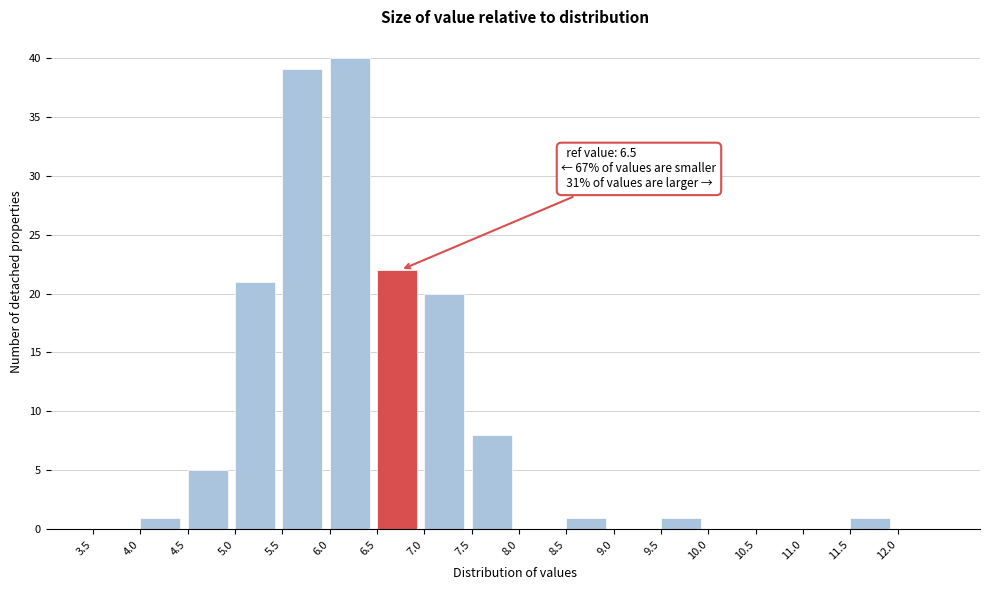

Over which range of the x-axis is the bar tallest?

6.0 to 6.5